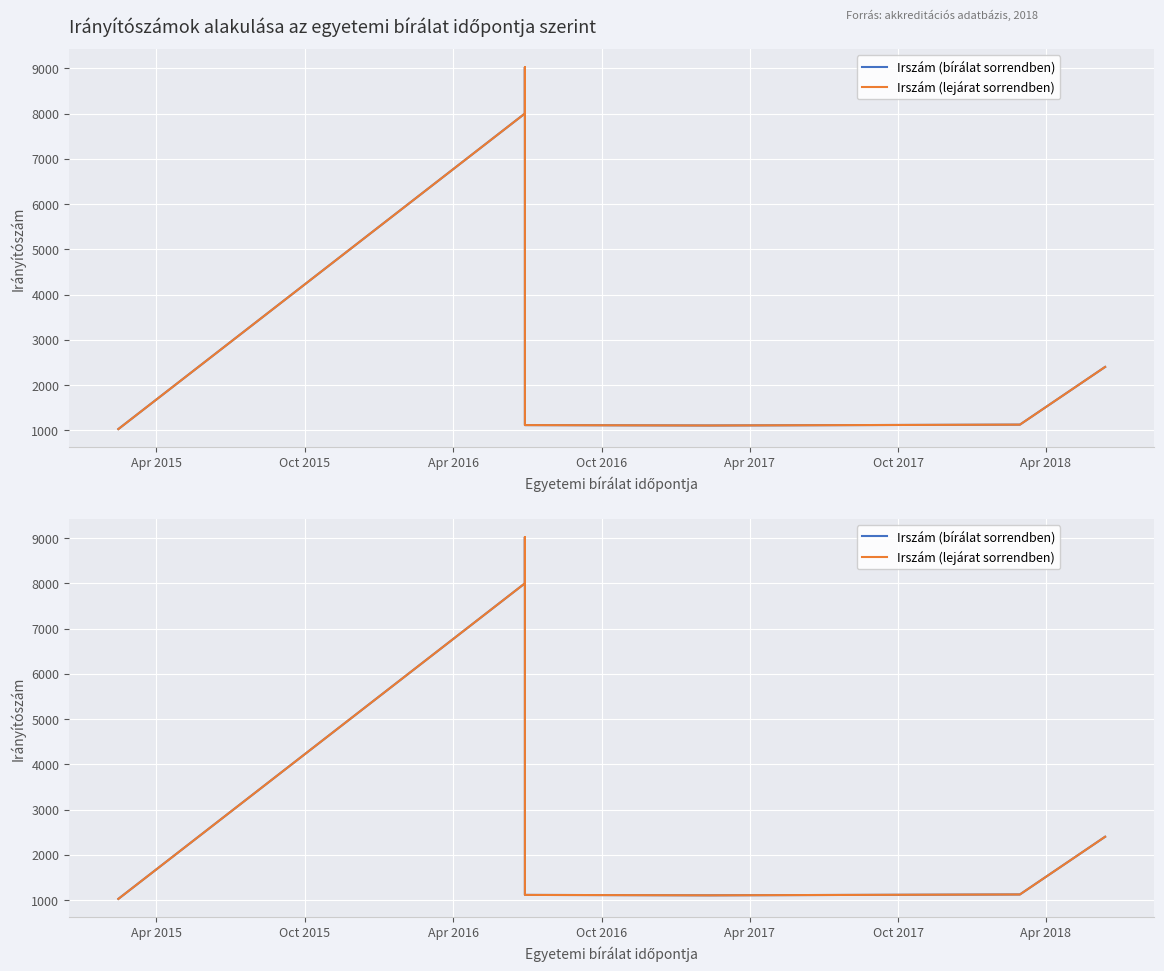

Which category has the lowest value in the Irszám (bírálat sorrendben) series?

Apr 2015